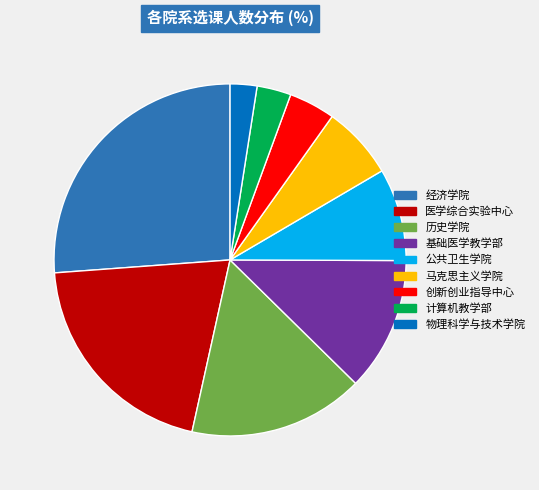

The 物理科学与技术学院 slice represents 2% of the pie. True or false?

True